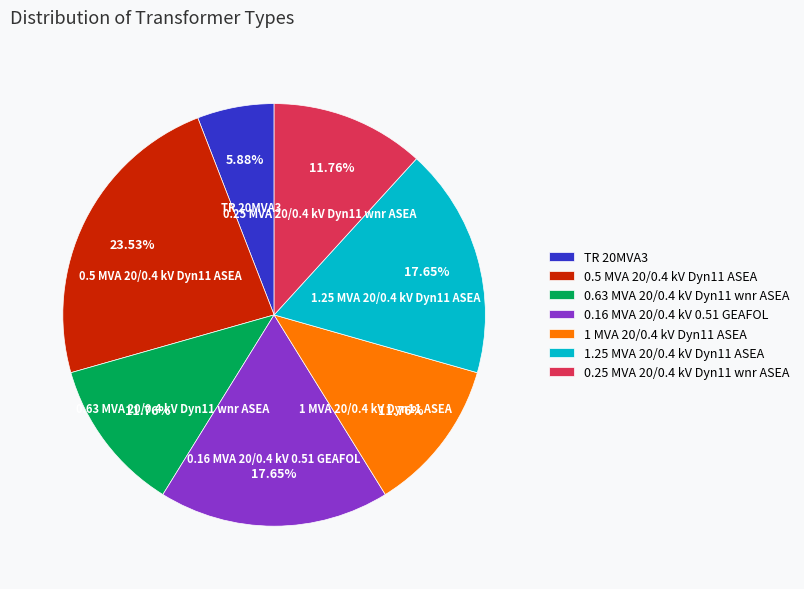

Does any single category account for the majority?

No